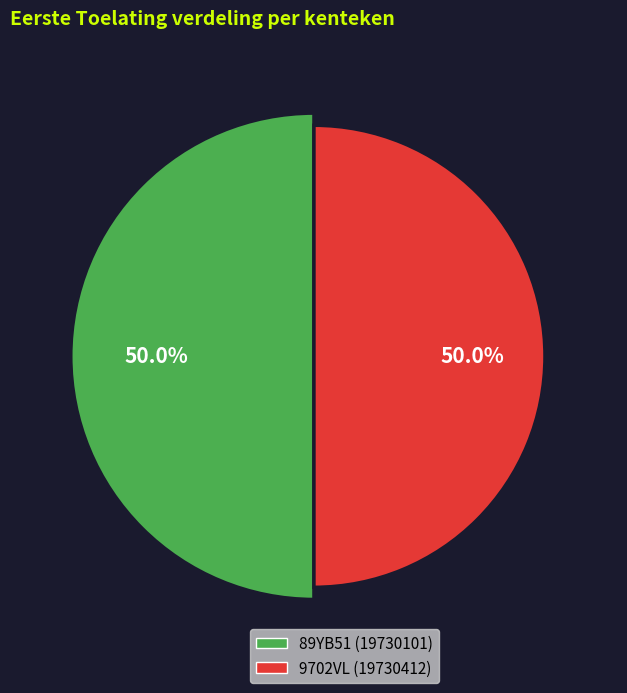

Rank the categories by value from highest to lowest.

9702VL, 89YB51